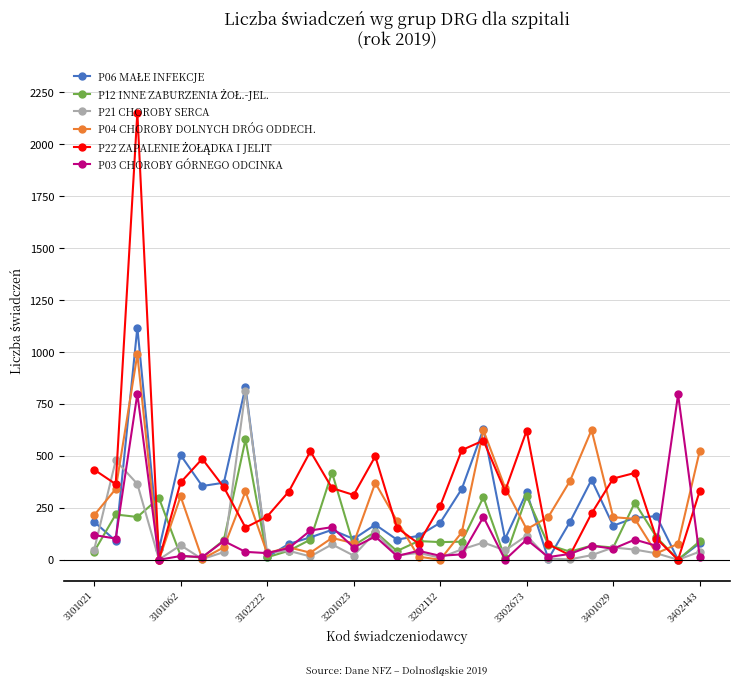

What is the maximum value shown in the chart?

2153